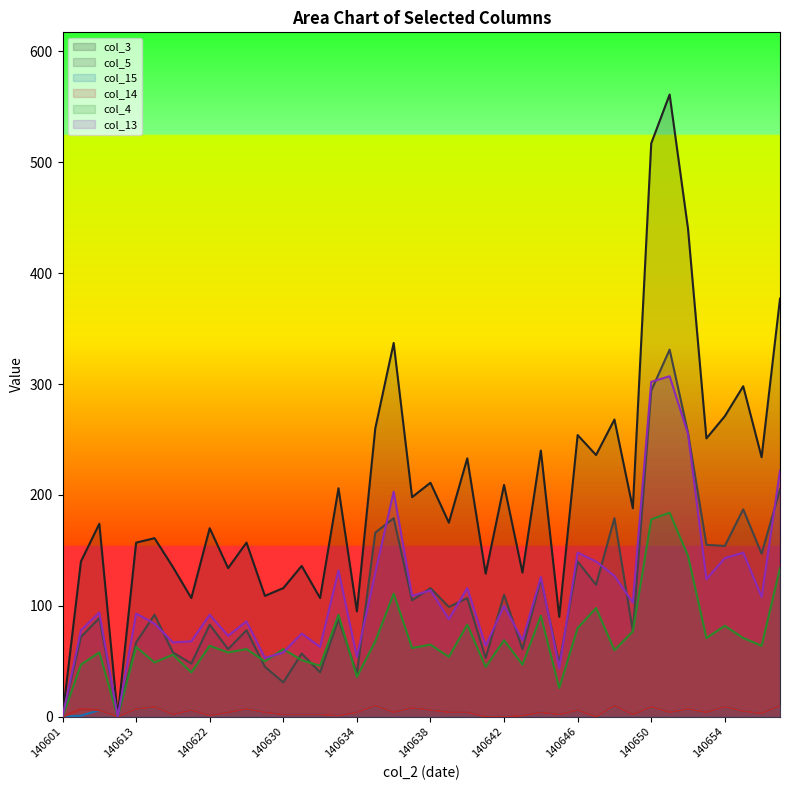

Between 140633 and 140656, which is larger?

140656